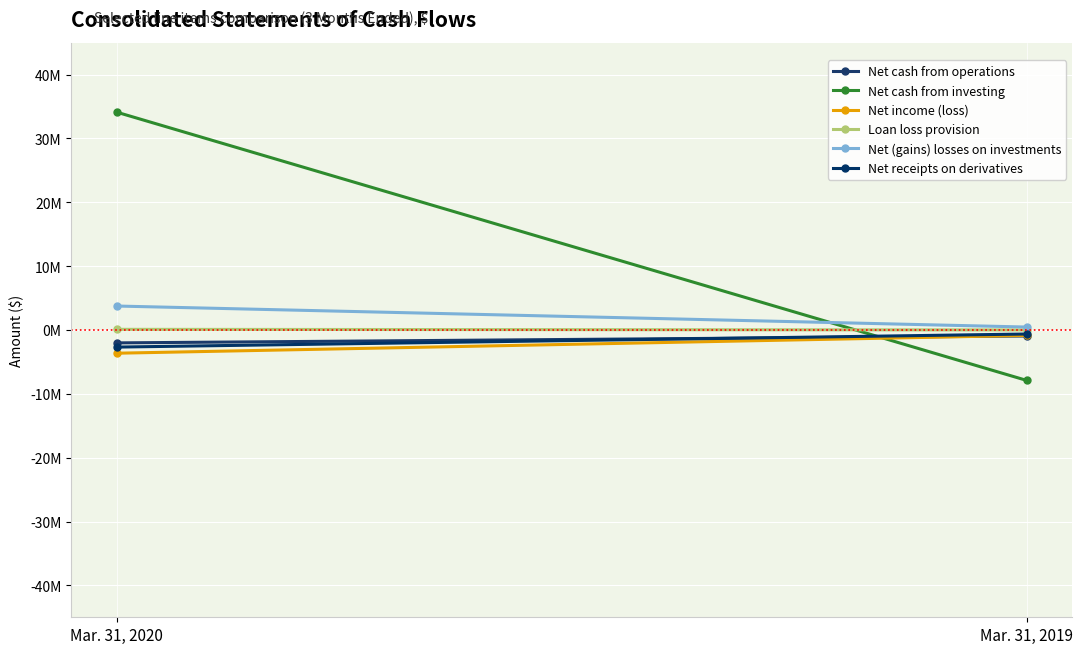

Reading left to right, transcribe all the data shown in this chart.

Net cash from operations: Mar. 31, 2020=-2023262	Mar. 31, 2019=-942097
Net cash from investing: Mar. 31, 2020=34104465	Mar. 31, 2019=-7903991
Net income (loss): Mar. 31, 2020=-3640189	Mar. 31, 2019=-849251
Loan loss provision: Mar. 31, 2020=99326	Mar. 31, 2019=5703
Net (gains) losses on investments: Mar. 31, 2020=3749018	Mar. 31, 2019=458086
Net receipts on derivatives: Mar. 31, 2020=-2680933	Mar. 31, 2019=-633221